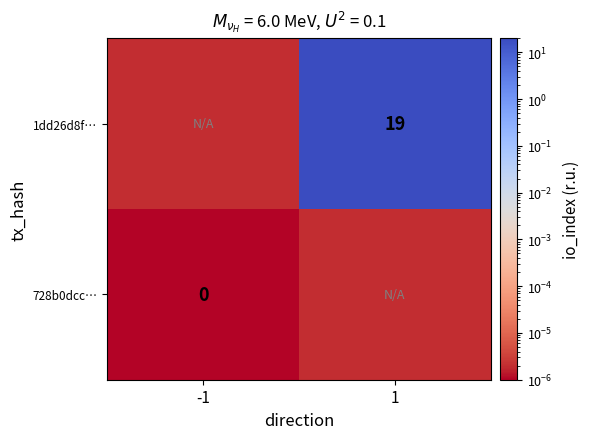

Rank the series at -1 from highest to lowest value.

1dd26d8f…, 728b0dcc…